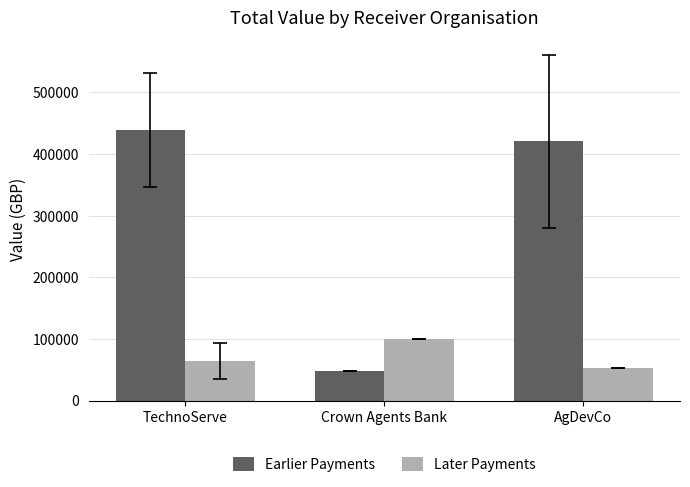

Which series has the largest total across all categories?

Earlier Payments